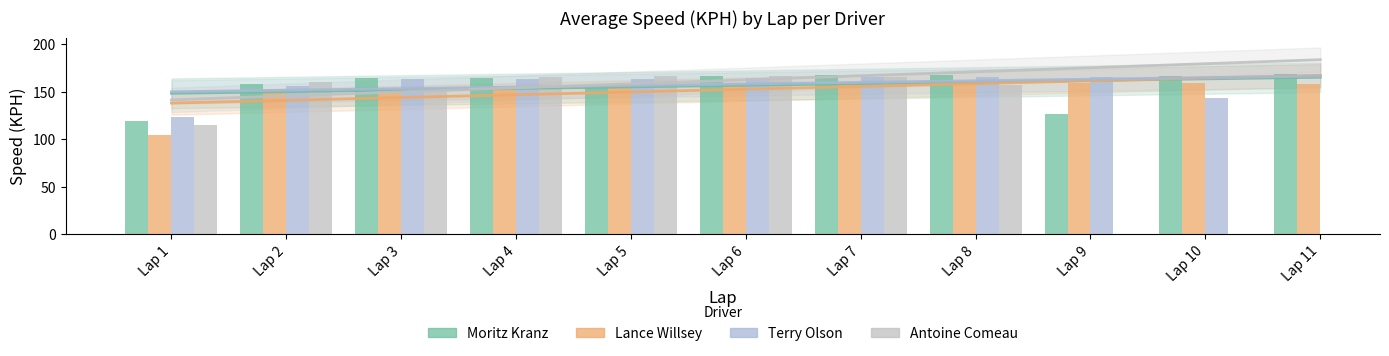

What are all the series names shown in the legend?

Moritz Kranz, Lance Willsey, Terry Olson, Antoine Comeau